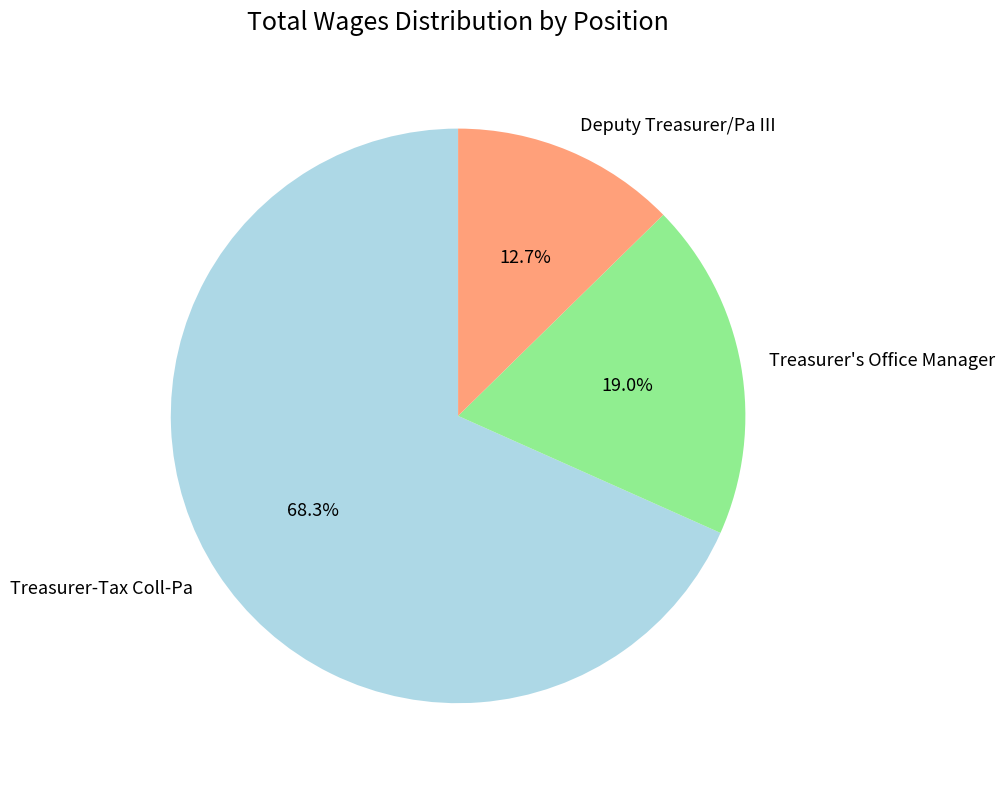

What is the smallest slice in the pie chart?

Deputy Treasurer/Pa III